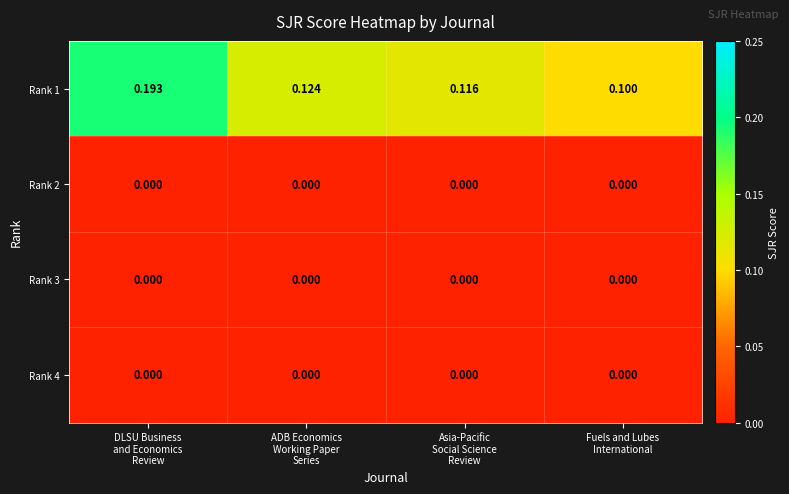

Count the number of data series in this chart.

4